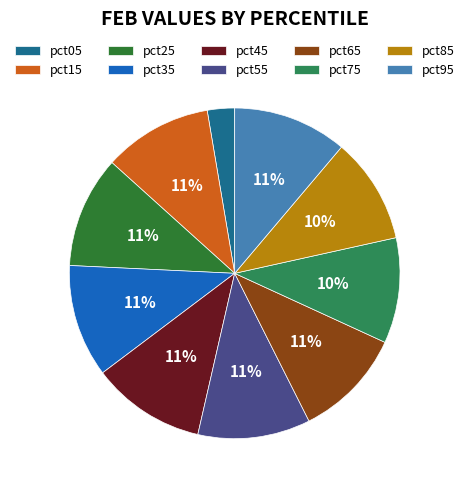

Which category has the smallest portion of the pie?

pct05